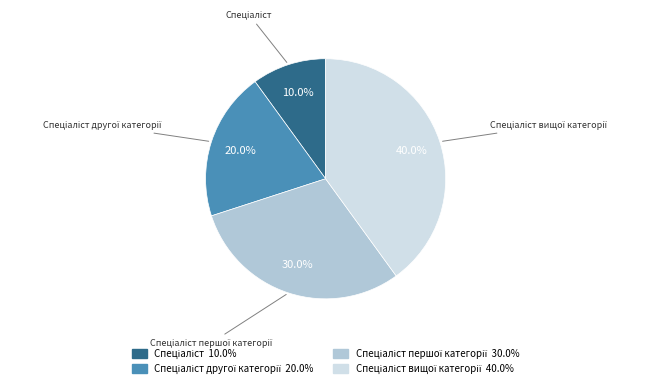

Is there a majority slice in this chart?

No